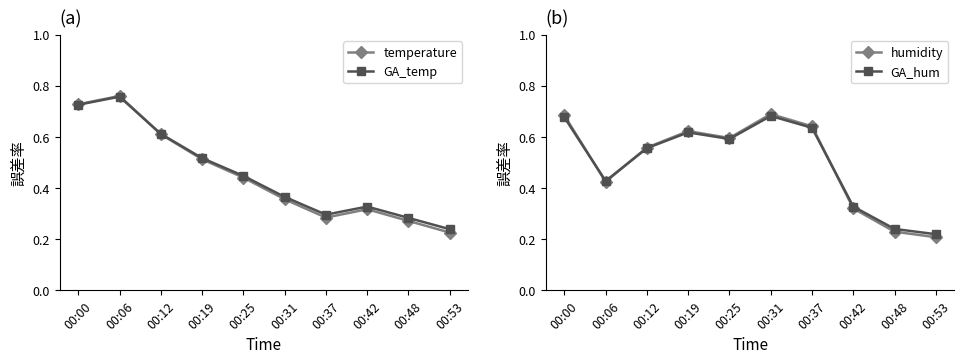

The value of temperature at 00:06 is 0.8. True or false?

True